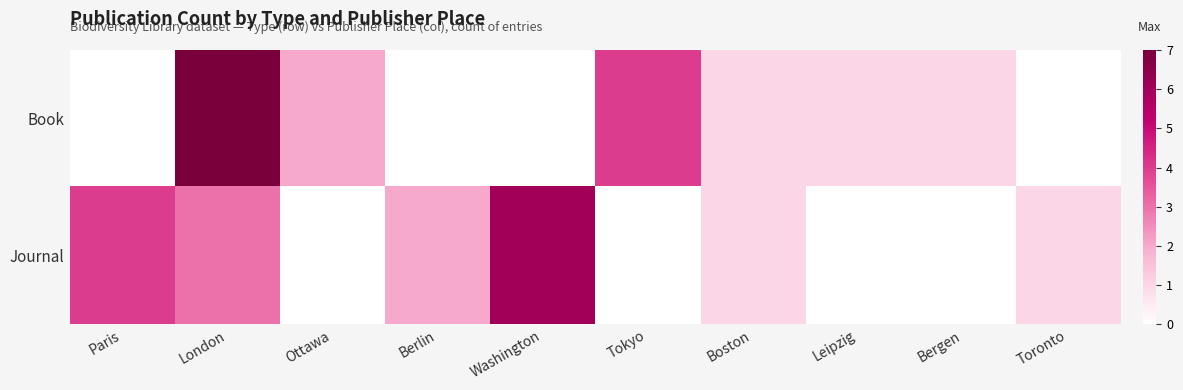

How many series are shown in this chart?

2